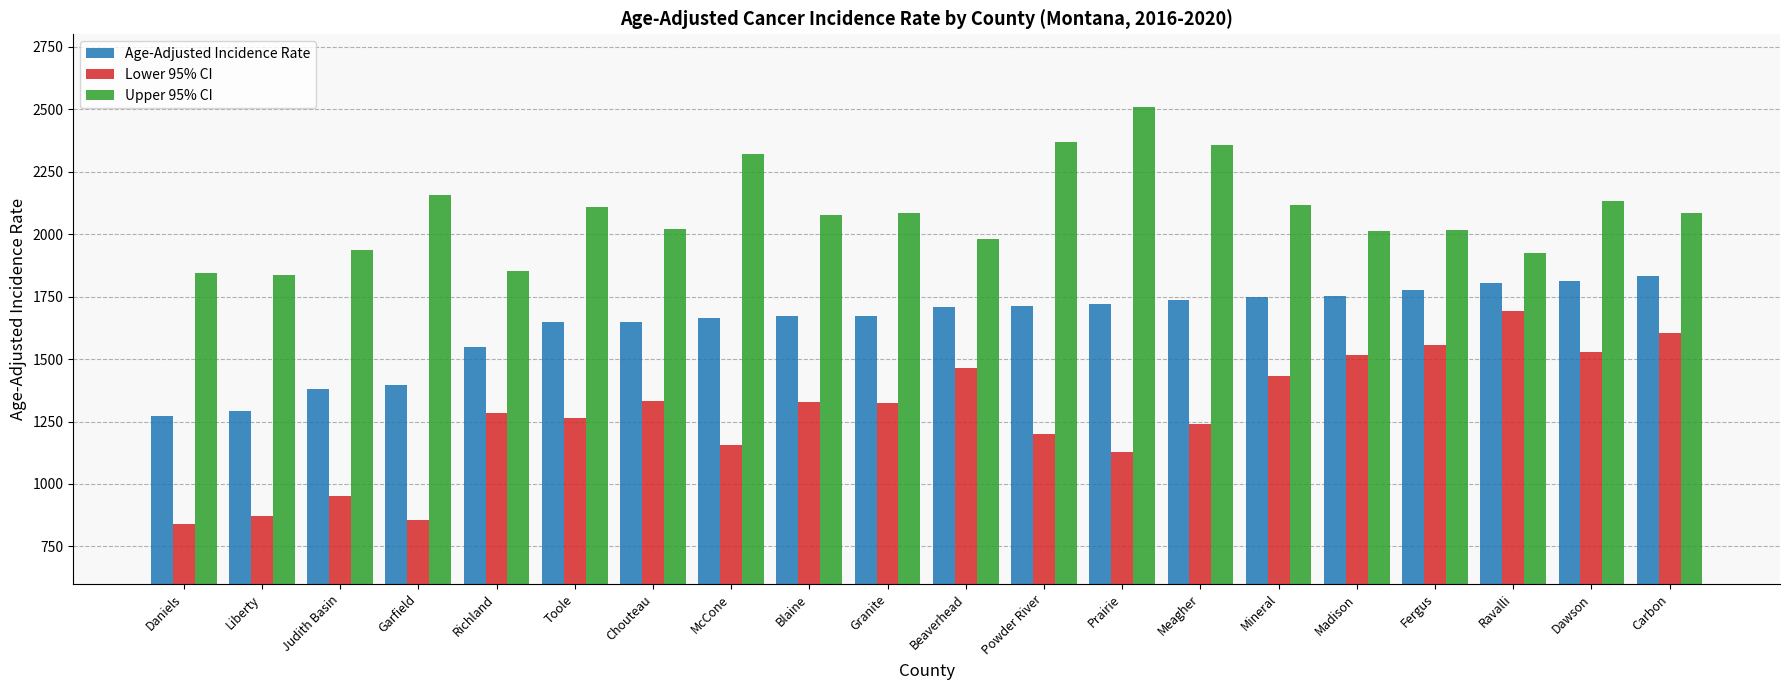

Does the chart contain stacked bars?

No